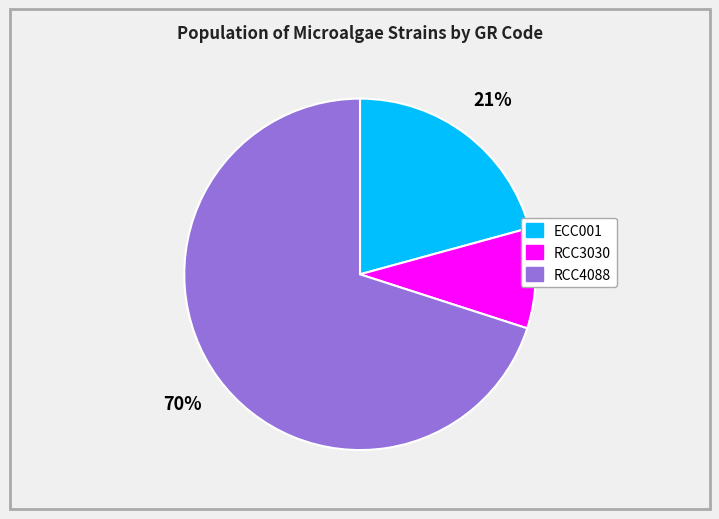

Is the sum of RCC4088 and ECC001 greater than half?

Yes